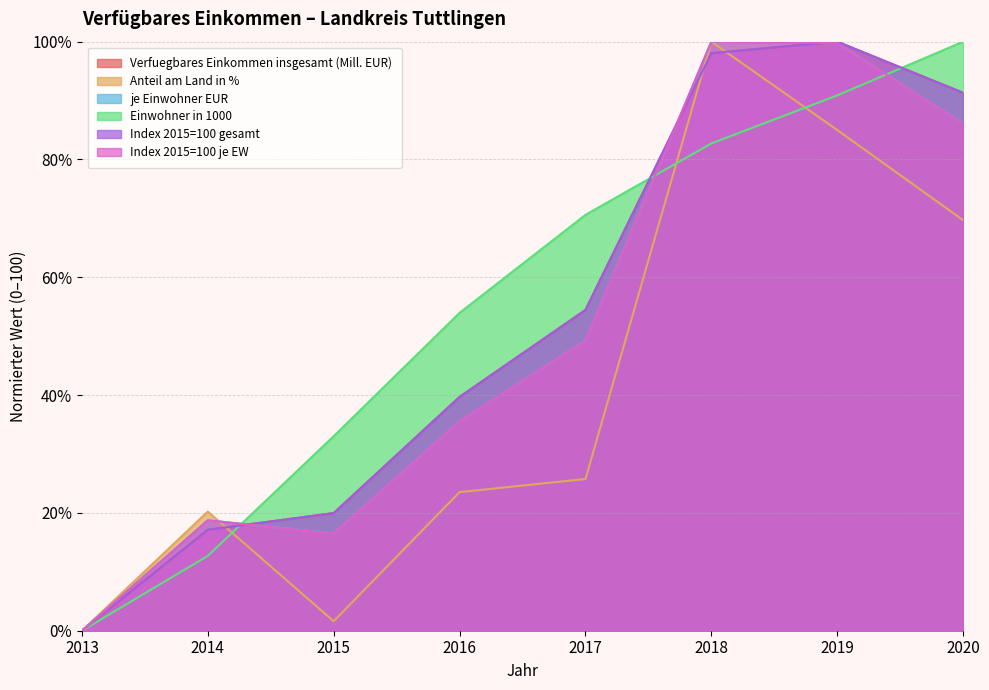

How many lines are shown in the chart?

6